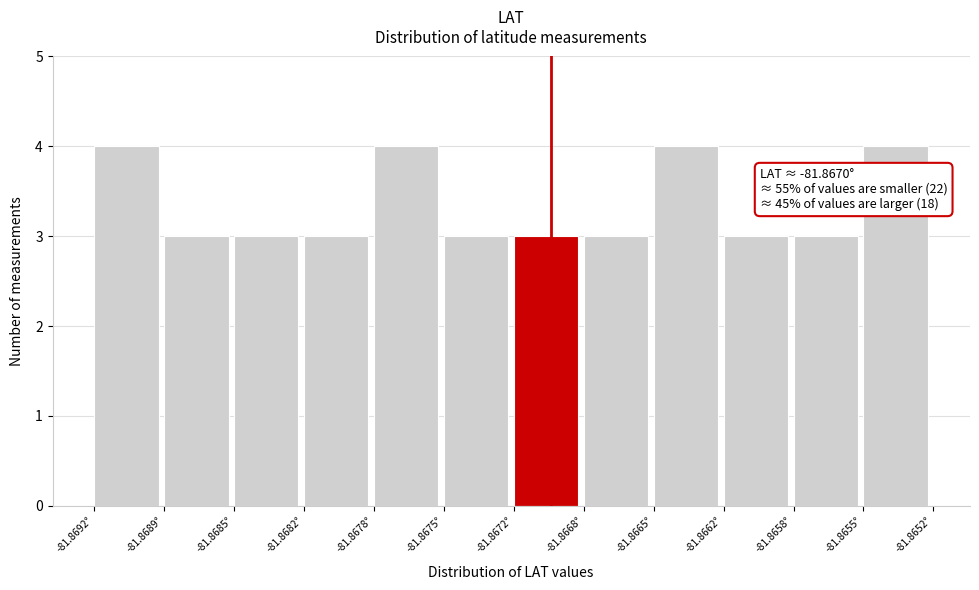

Reading left to right, transcribe all the data shown in this chart.

-81.8692°=4	-81.8689°=3	-81.8685°=3	-81.8682°=3	-81.8678°=4	-81.8675°=3	-81.8672°=3	-81.8668°=3	-81.8665°=4	-81.8662°=3	-81.8658°=3	-81.8655°=4